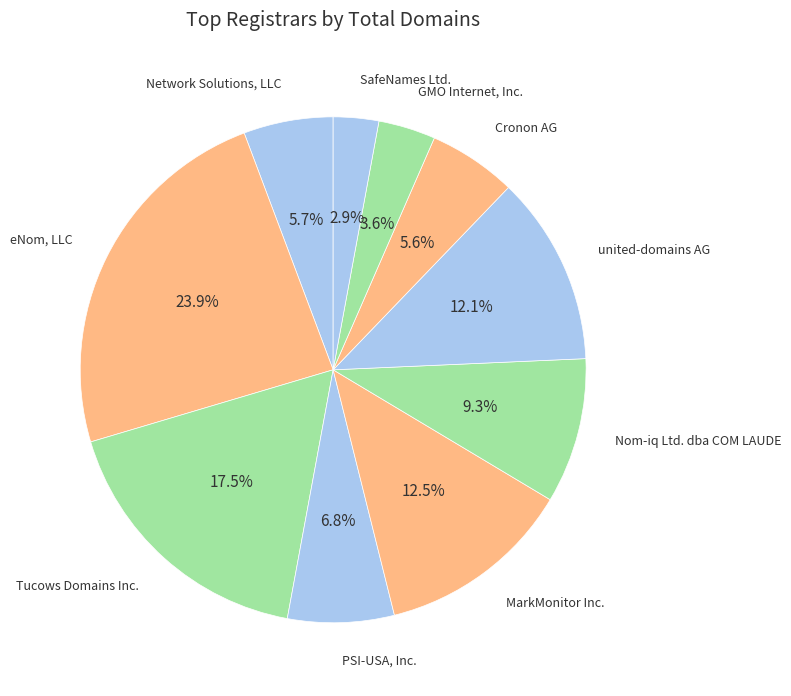

How many slices are in this pie chart?

10